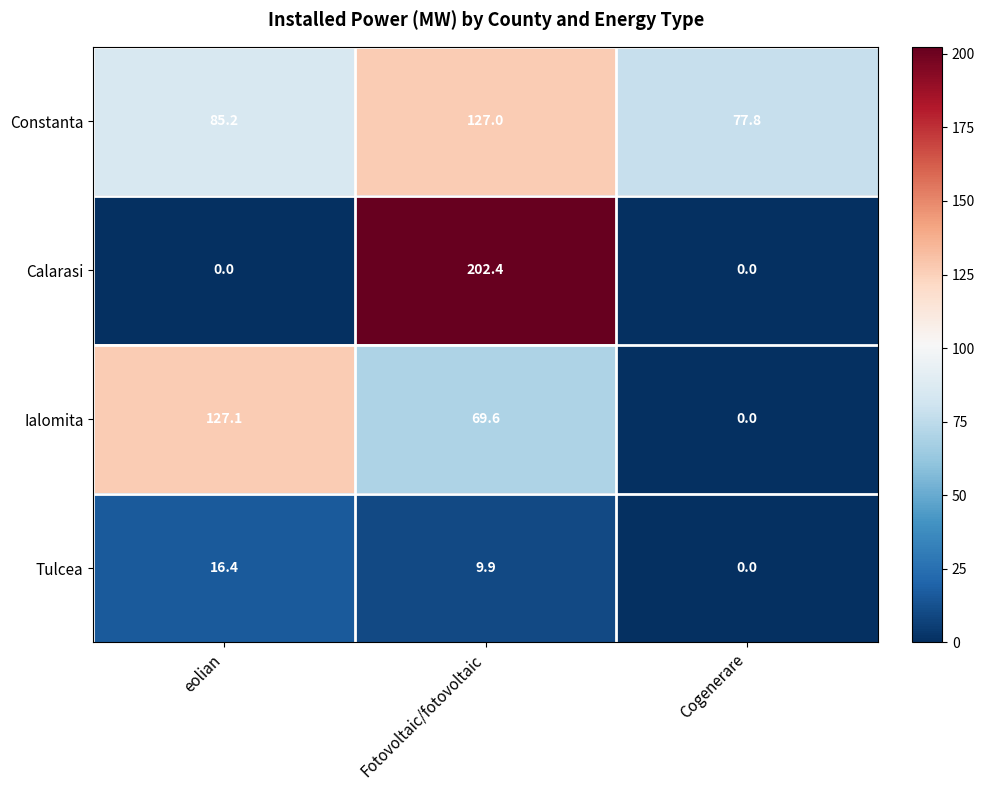

Reading left to right, transcribe all the data shown in this chart.

Constanta: eolian=85.2	Fotovoltaic/fotovoltaic=127.0	Cogenerare=77.8
Calarasi: eolian=0.0	Fotovoltaic/fotovoltaic=202.4	Cogenerare=0.0
Ialomita: eolian=127.1	Fotovoltaic/fotovoltaic=69.6	Cogenerare=0.0
Tulcea: eolian=16.4	Fotovoltaic/fotovoltaic=9.9	Cogenerare=0.0